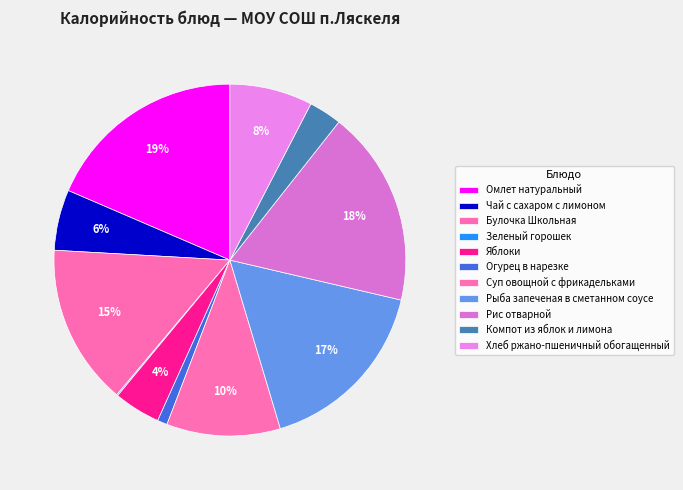

Count the number of slices in the pie.

11